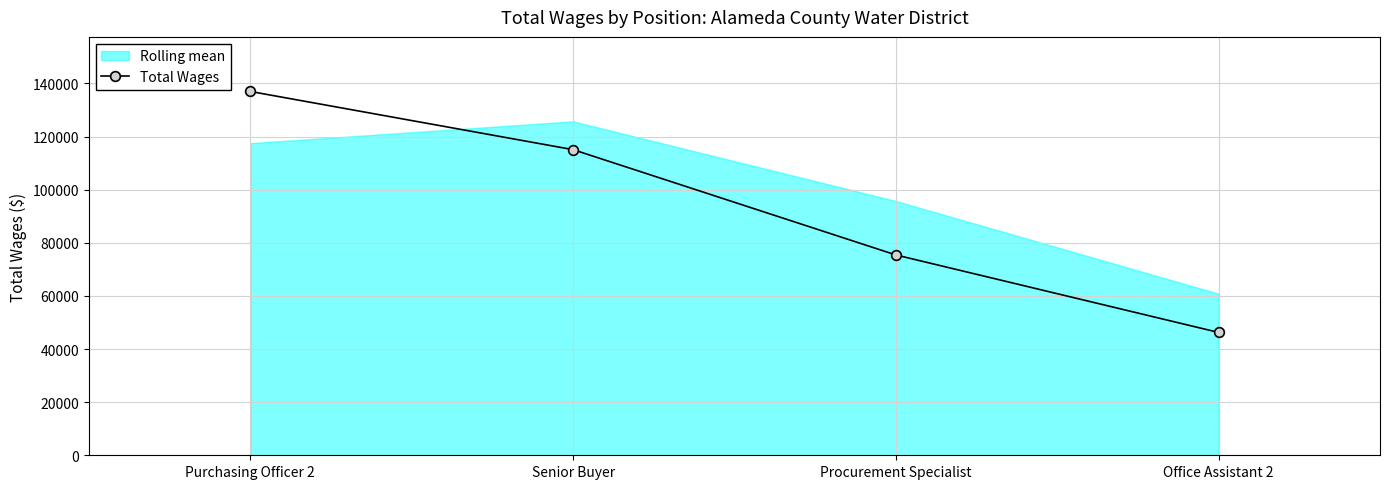

What is the sum of the values at Procurement Specialist and Senior Buyer?

190476